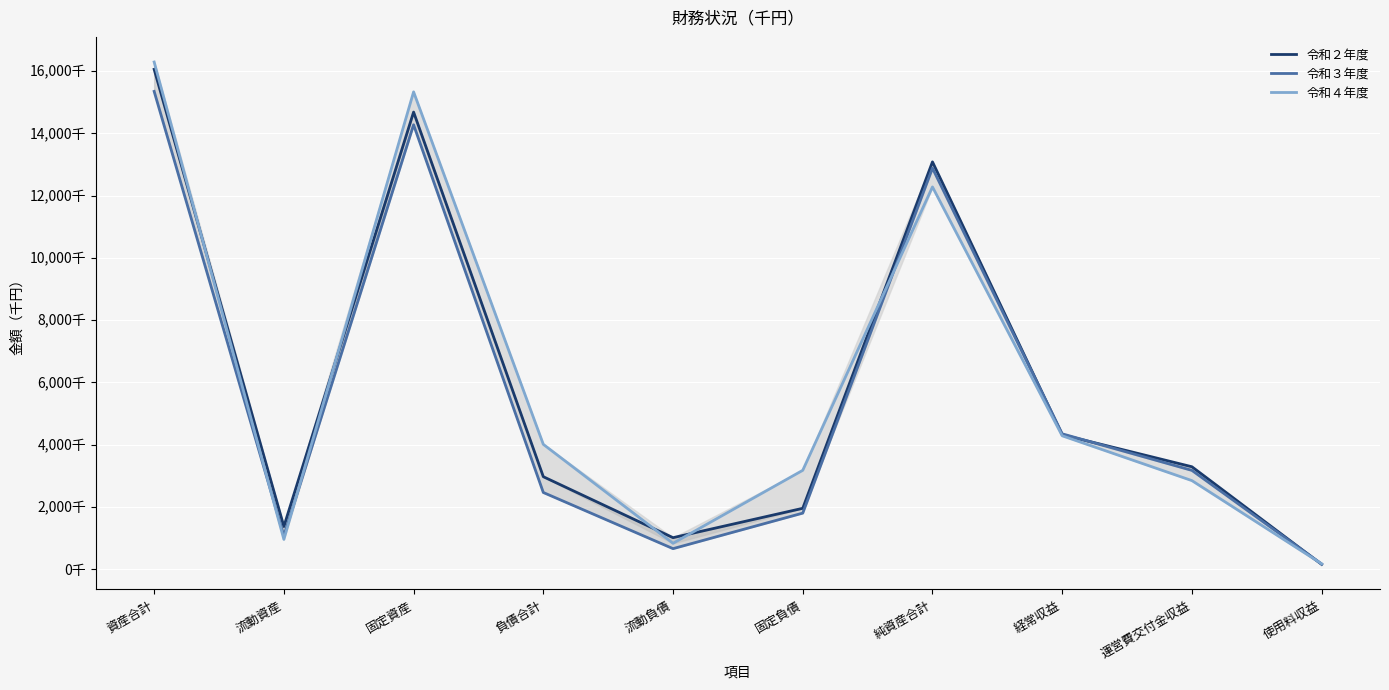

Reading left to right, what are all the values shown in this chart?

令和２年度: 資産合計=16055771	流動資産=1373262	固定資産=14682508	負債合計=2972538	流動負債=1014714	固定負債=1957824	純資産合計=13083232	経常収益=4320583	運営費交付金収益=3292042	使用料収益=157992
令和３年度: 資産合計=15346403	流動資産=1071773	固定資産=14274630	負債合計=2465514	流動負債=662166	固定負債=1803349	純資産合計=12880889	経常収益=4350392	運営費交付金収益=3175303	使用料収益=168817
令和４年度: 資産合計=16290180	流動資産=959004	固定資産=15331176	負債合計=4011917	流動負債=834111	固定負債=3177805	純資産合計=12278264	経常収益=4286447	運営費交付金収益=2847330	使用料収益=176026